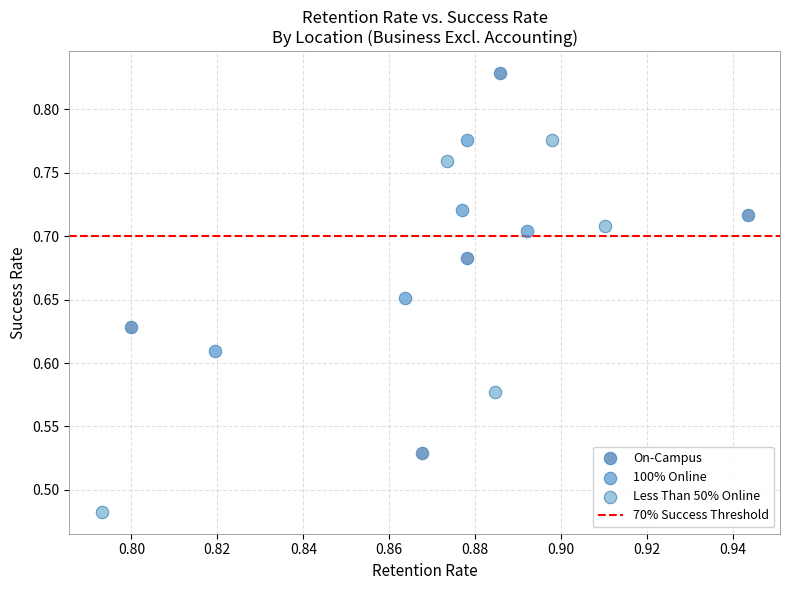

Which series reaches the minimum Y coordinate?

Less Than 50% Online